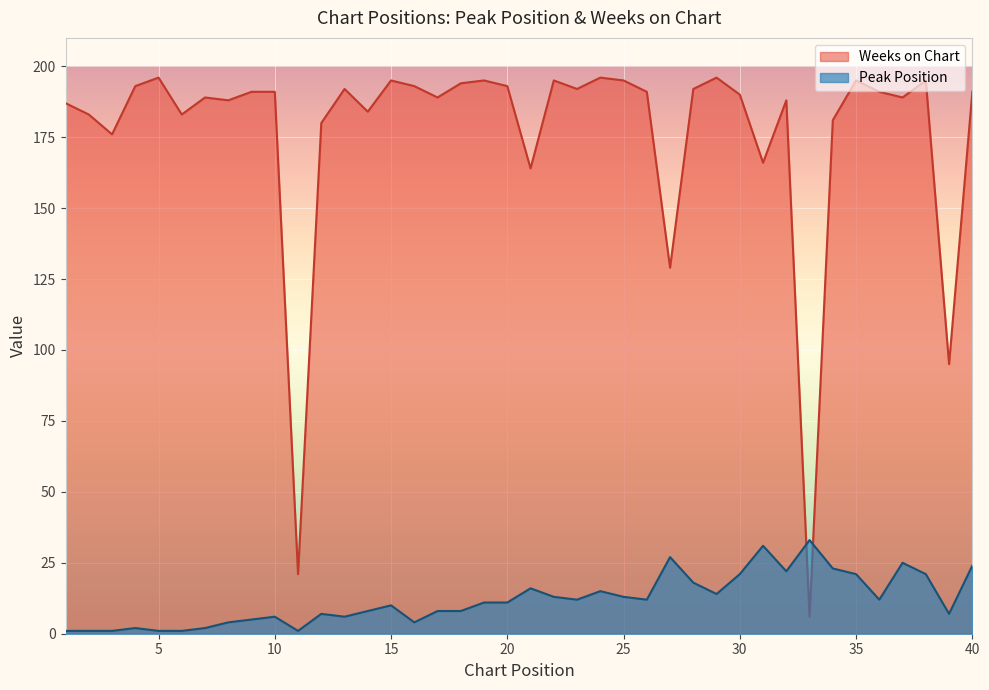

True or false: Weeks on Chart has more than 1 interior local peaks.

True